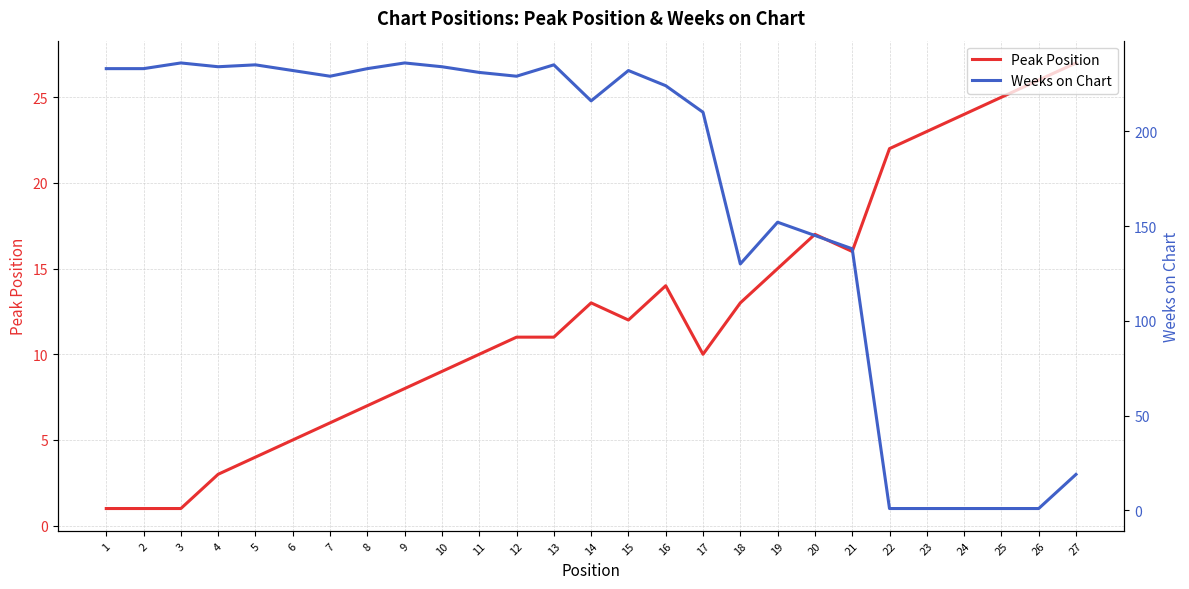

What is the minimum value shown in the chart?

1